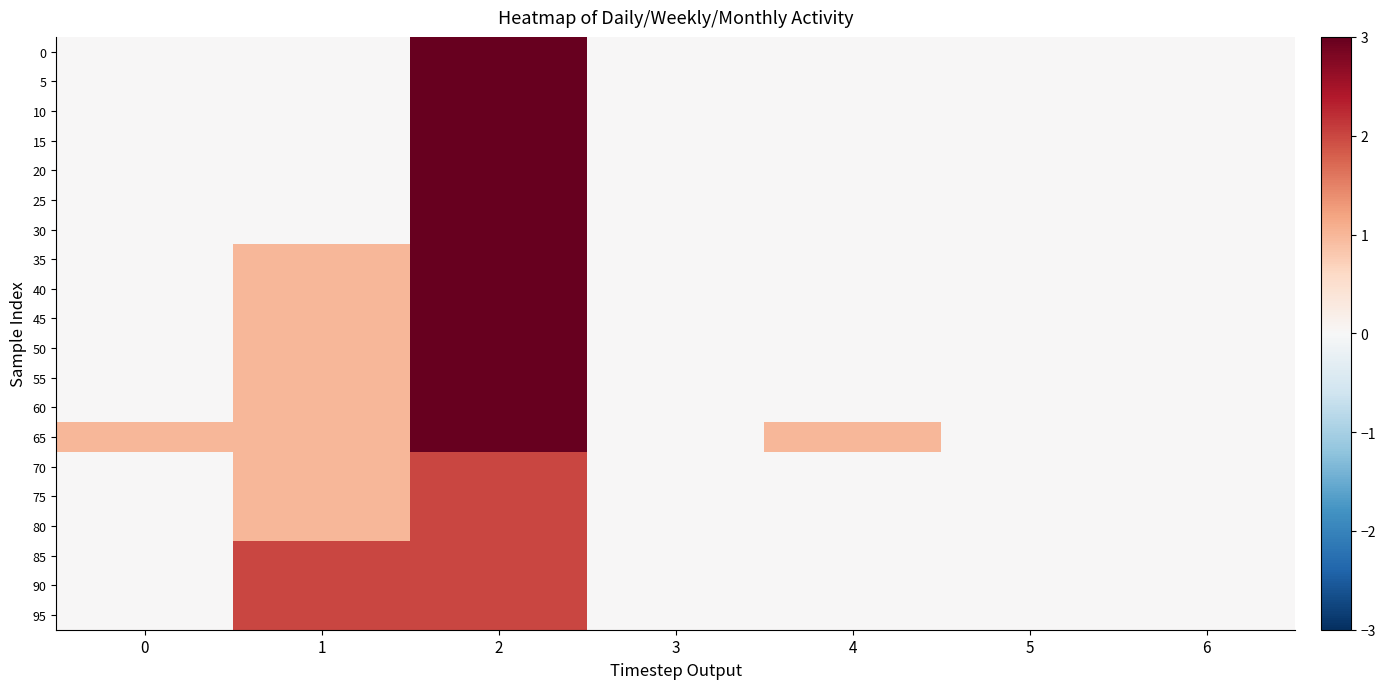

What is the difference between the highest and lowest values at 1?

2